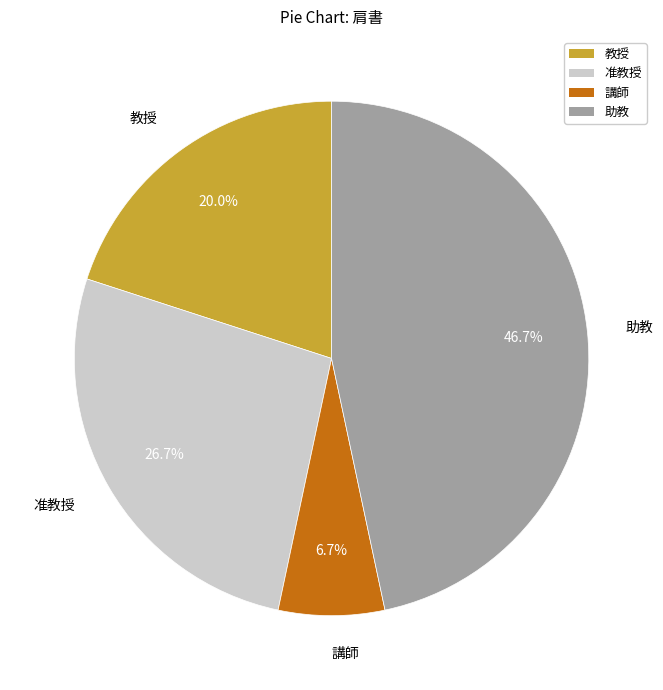

To the nearest percent, what is the difference between the largest and smallest slice percentages?

40%